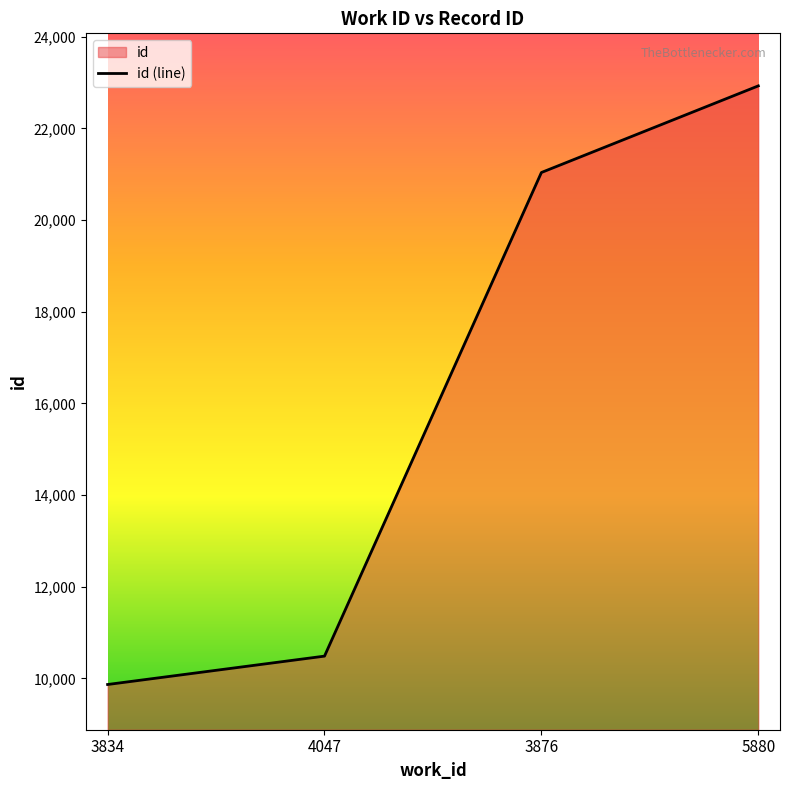

What is the sum of all values?

64315